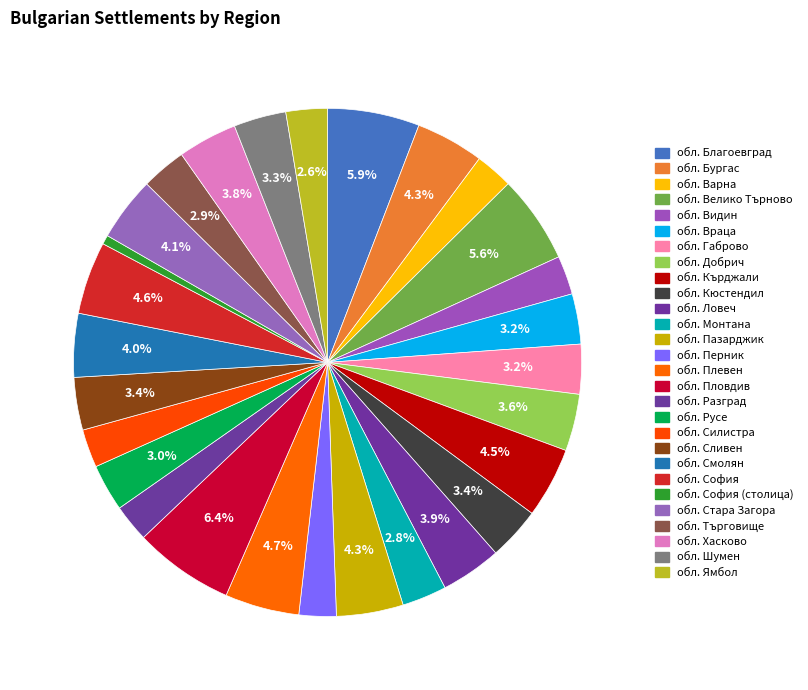

How many slices are in this pie chart?

28